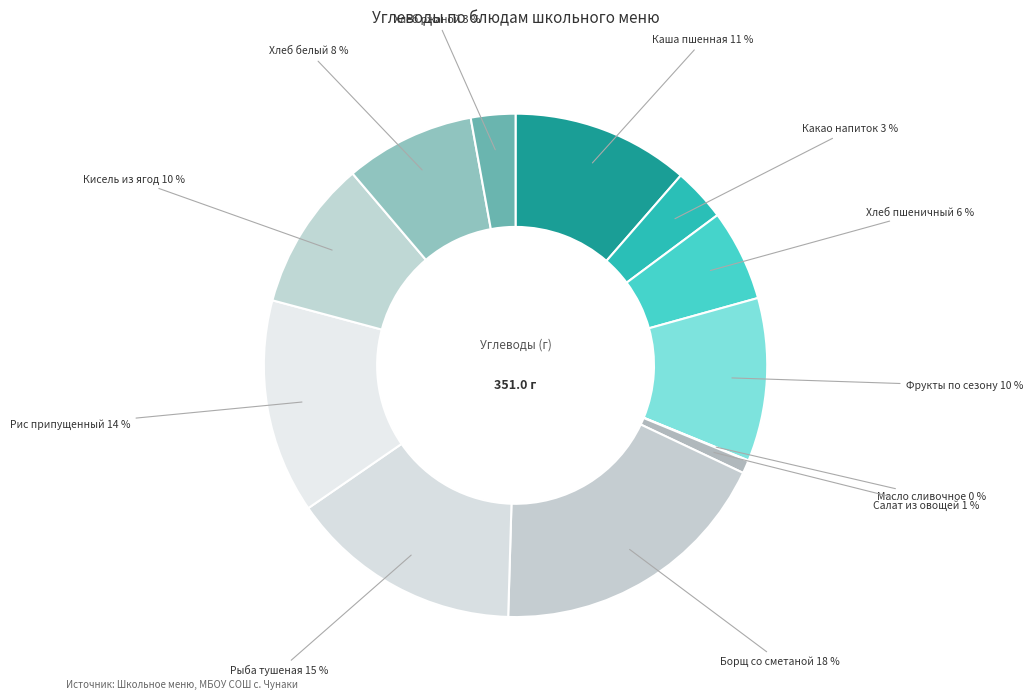

How many slices are in this pie chart?

12